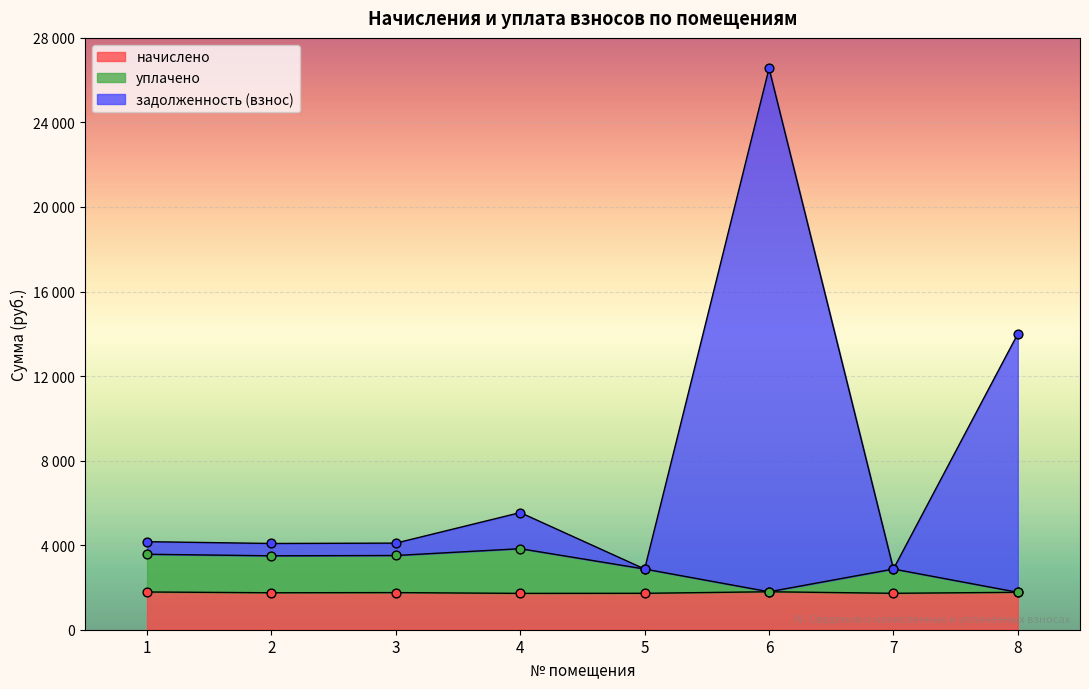

At which category is the sum across all series the highest?

6